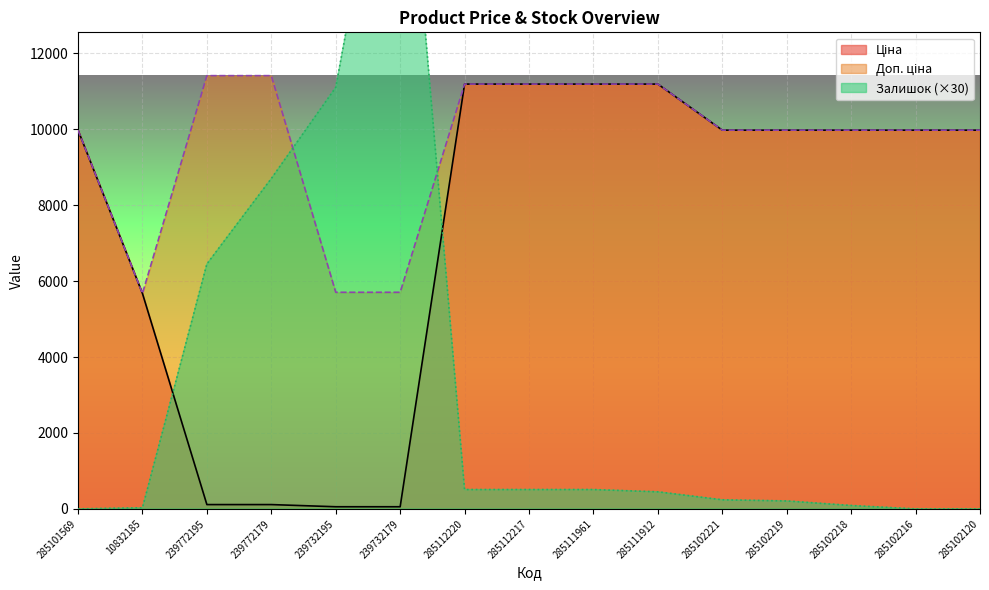

What position from the left is 239732195?

5